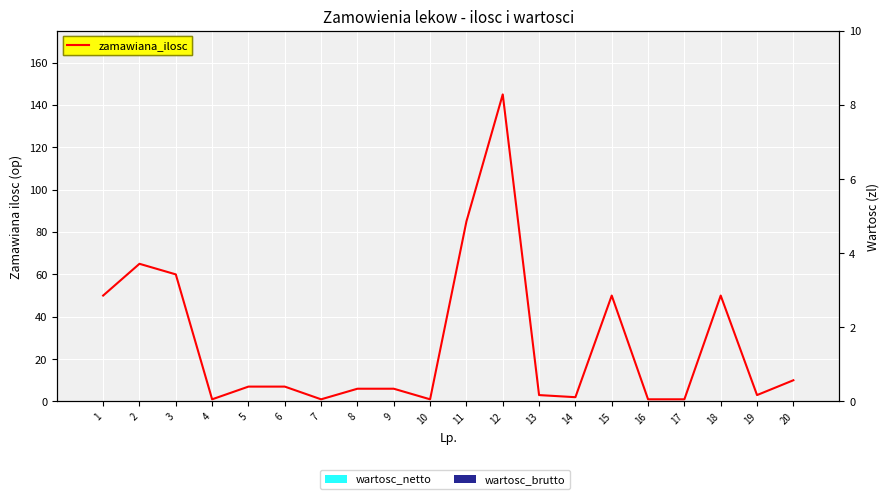

How many distinct data groups are displayed?

3